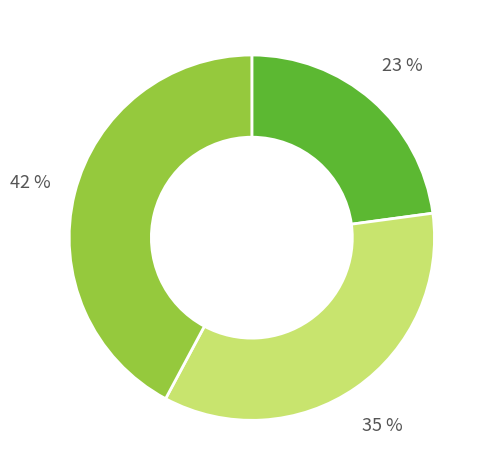

Is there any slice that represents more than half of the pie?

No